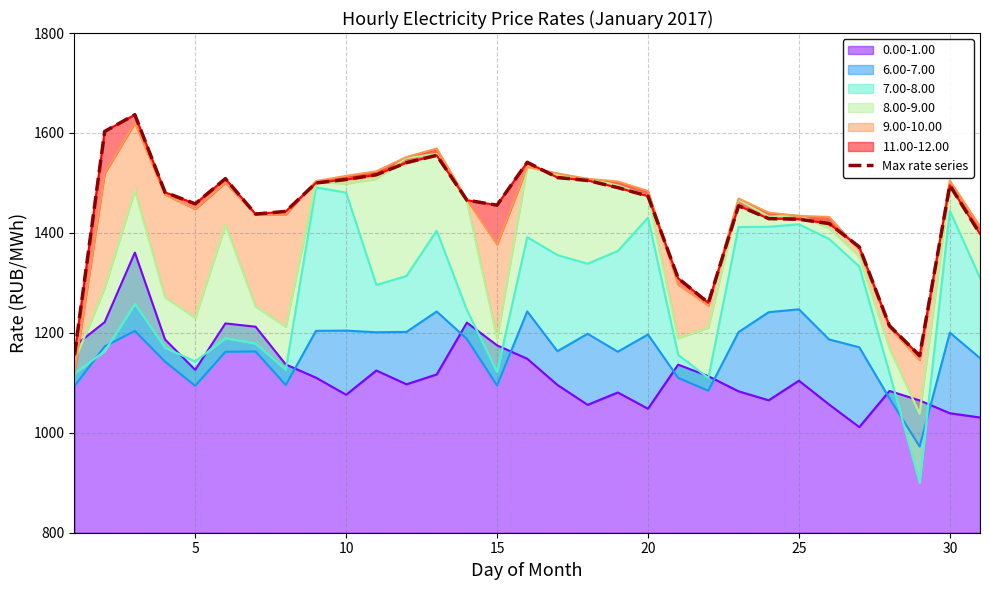

What is the lowest value of the 0.00-1.00 series?

1011.4